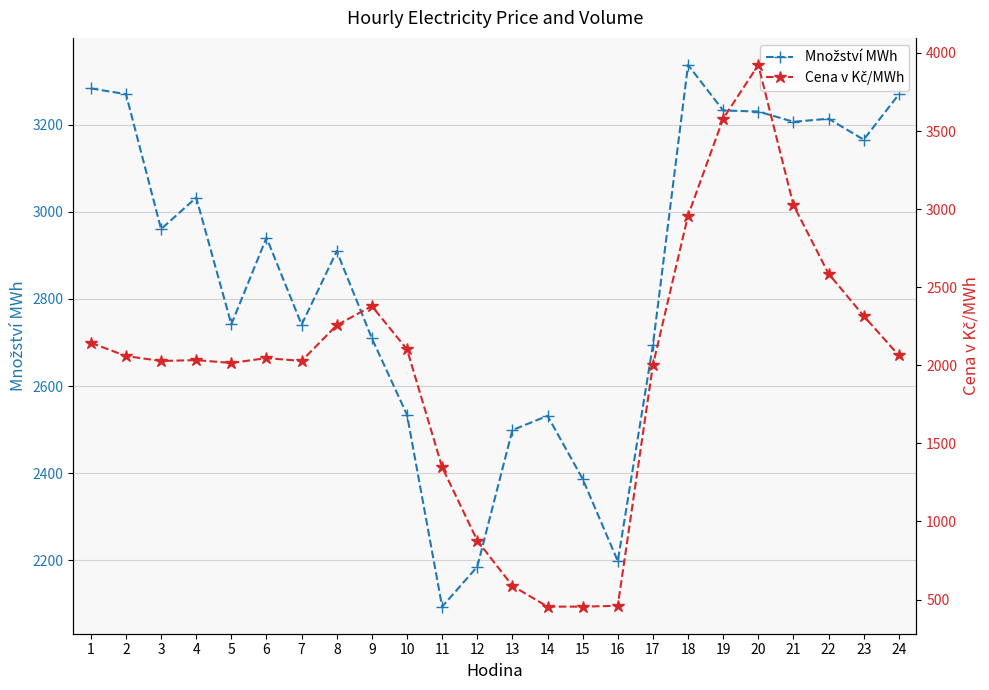

What is the difference between the maximum and minimum values in the Cena v Kč/MWh series?

3468.2